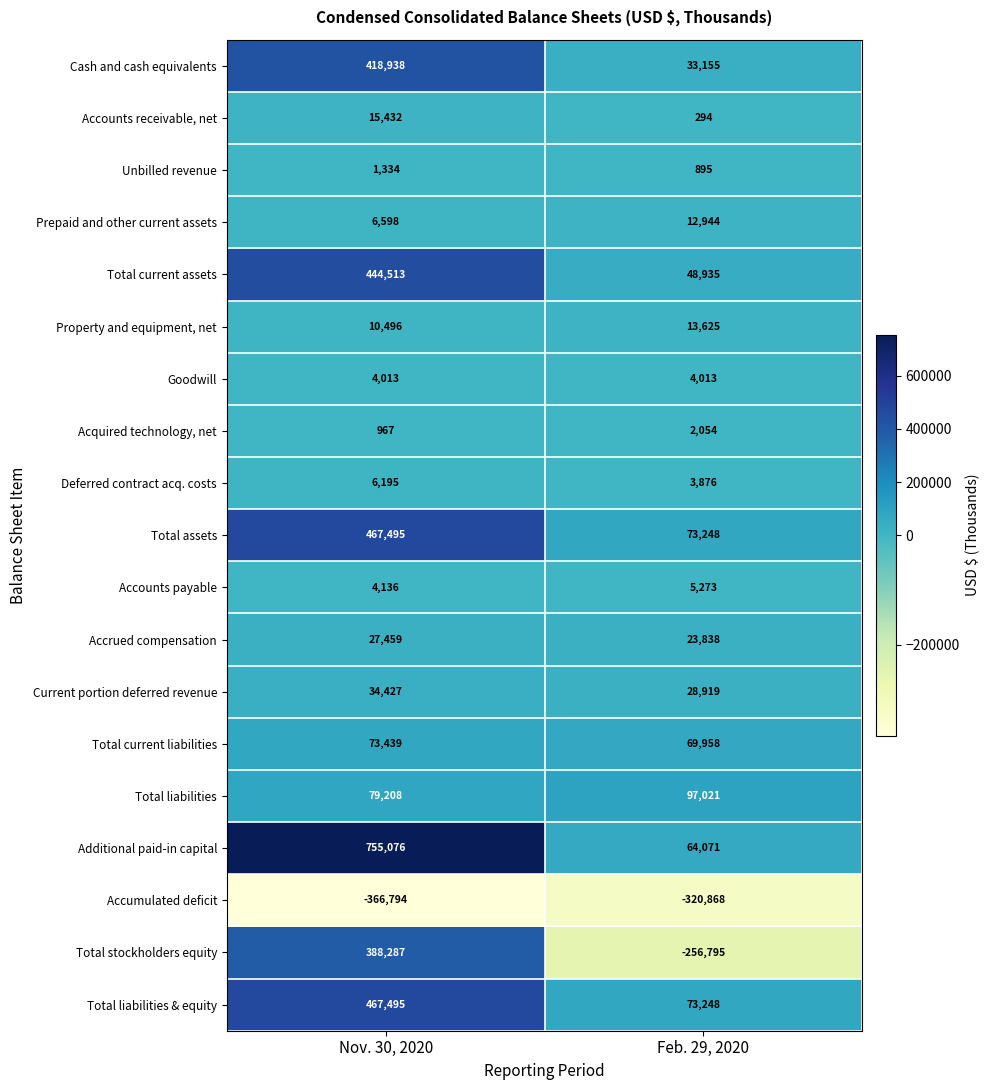

What is the maximum value for Total liabilities & equity?

467495